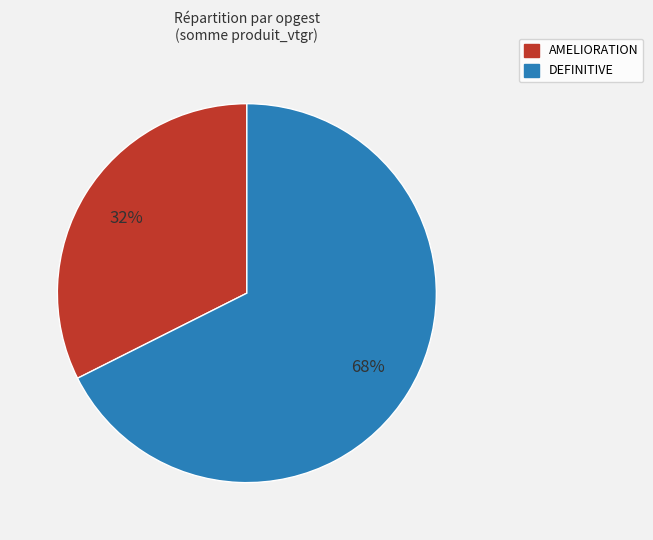

Is there any slice that represents more than half of the pie?

Yes